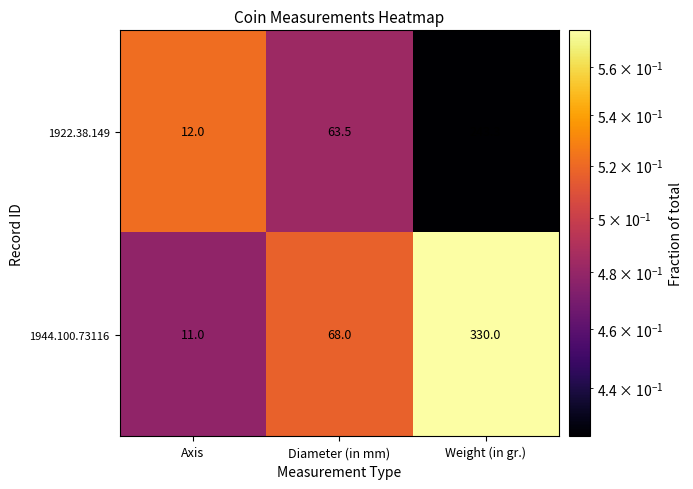

True or false: 1922.38.149 has a value of 88.9 at Diameter (in mm).

False